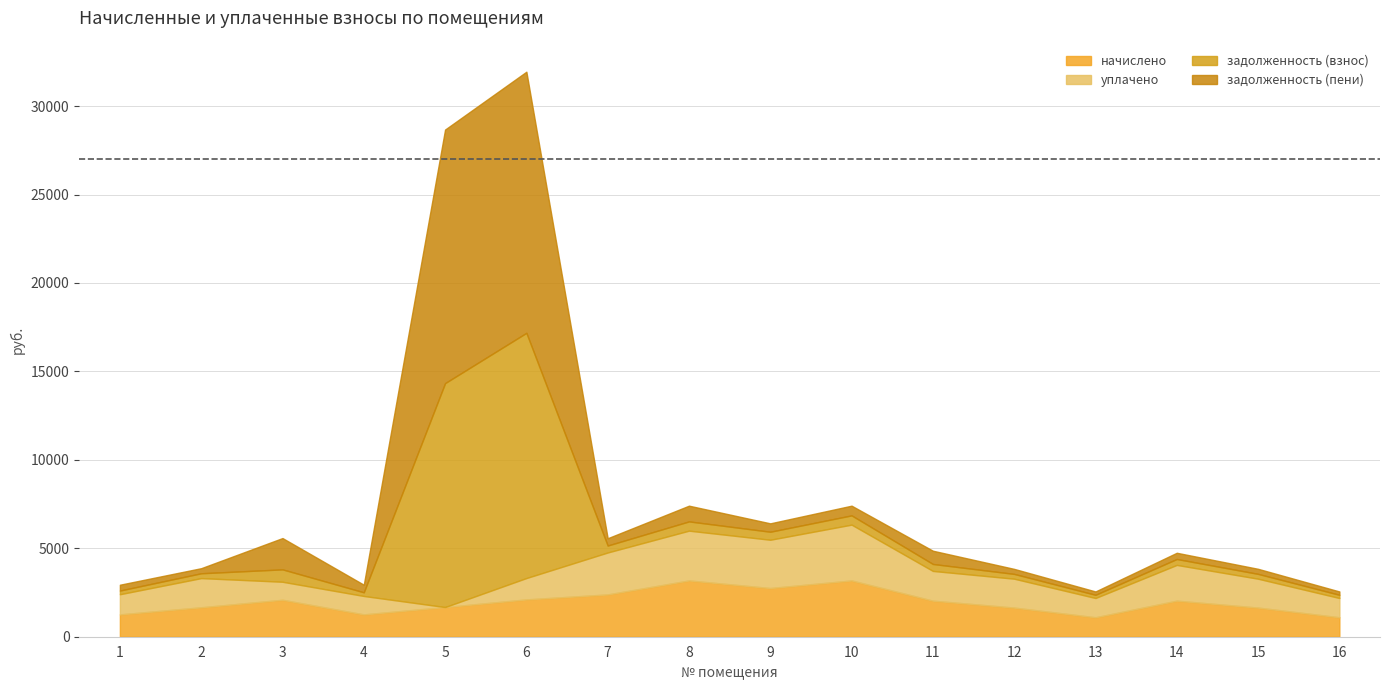

What is the total value across all series at 5?

28674.8